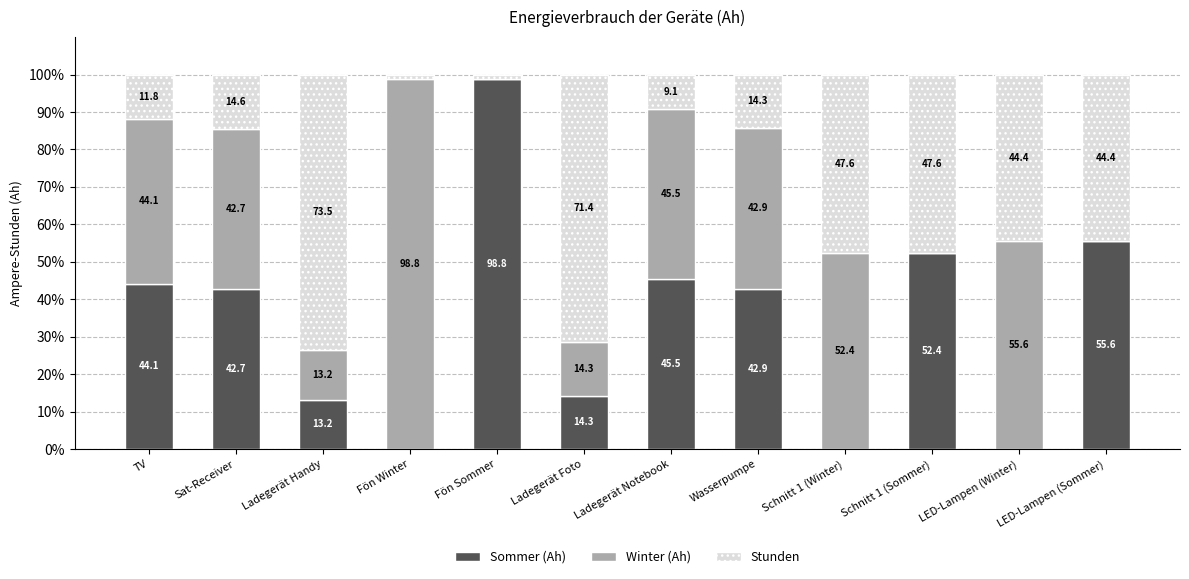

What is the approximate value of Sommer (Ah) at LED-Lampen (Sommer)?

55.6